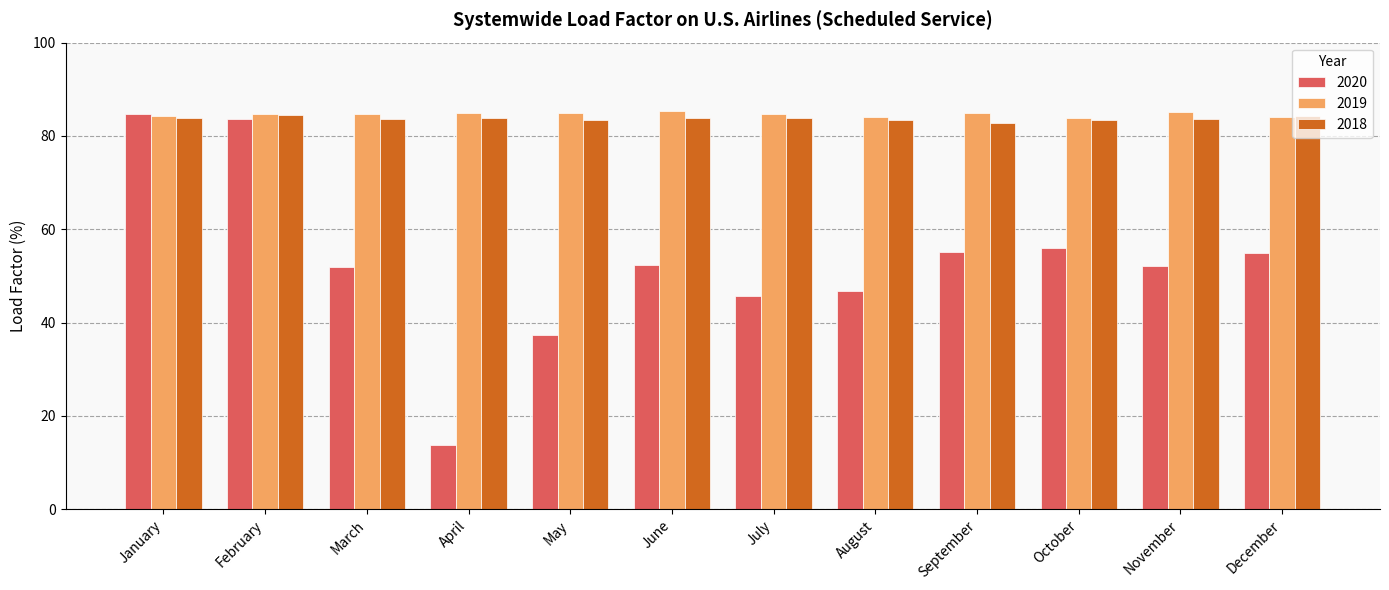

How many bars are there in total?

36